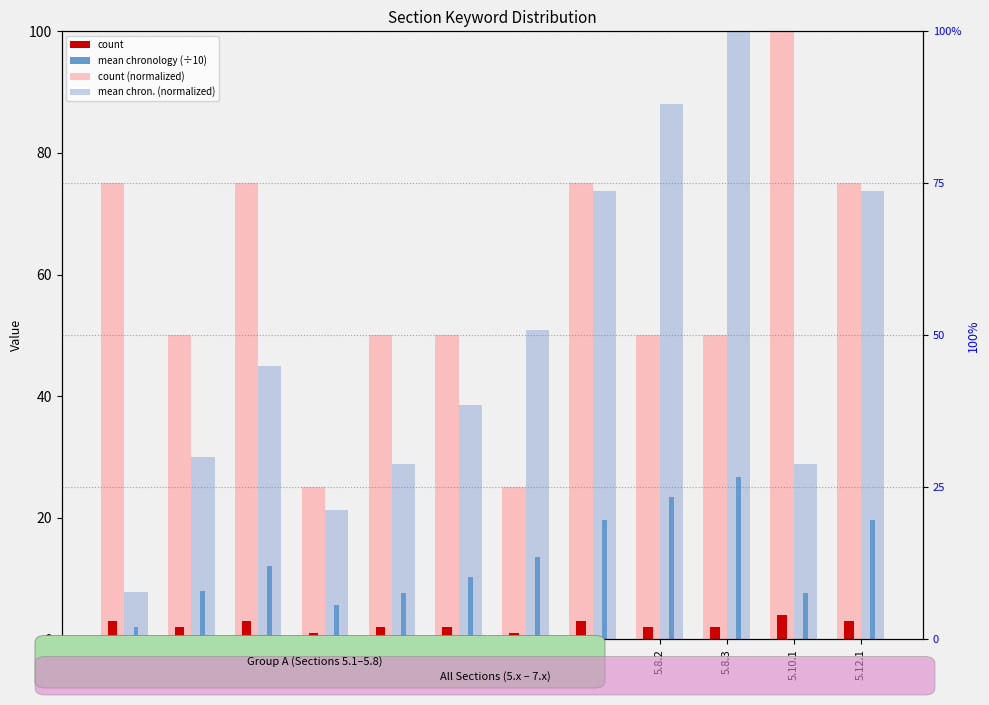

Is it true that count equals 3.0 at 5.8.1?

True